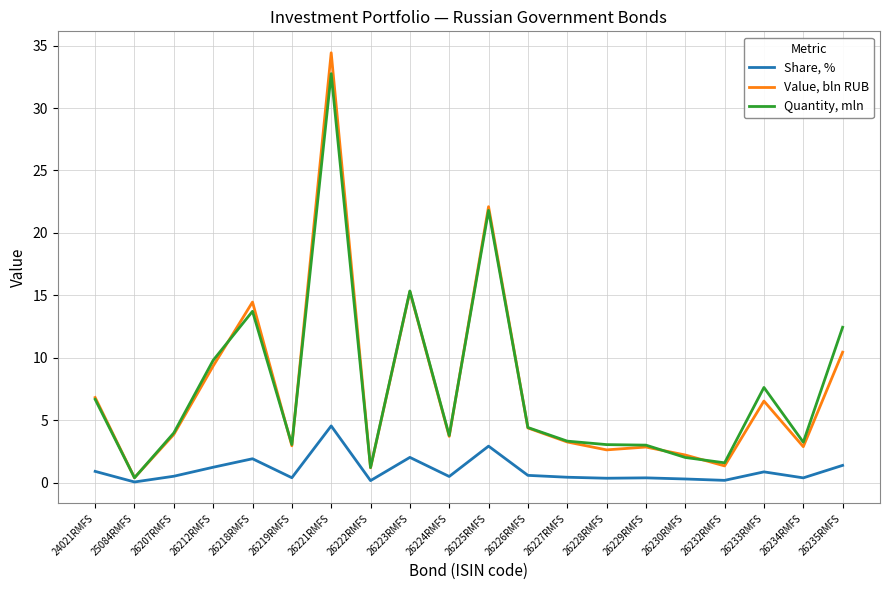

How many lines are shown in the chart?

3